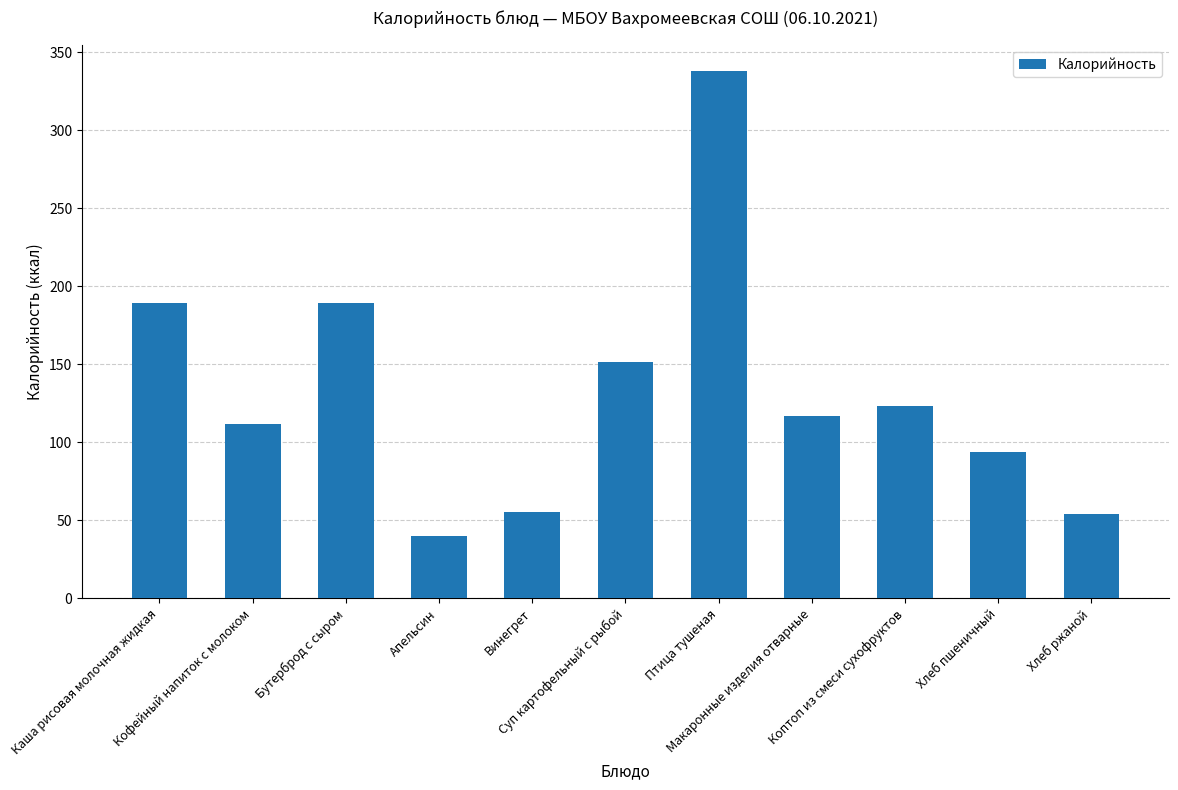

What is the greatest value displayed?

338.1